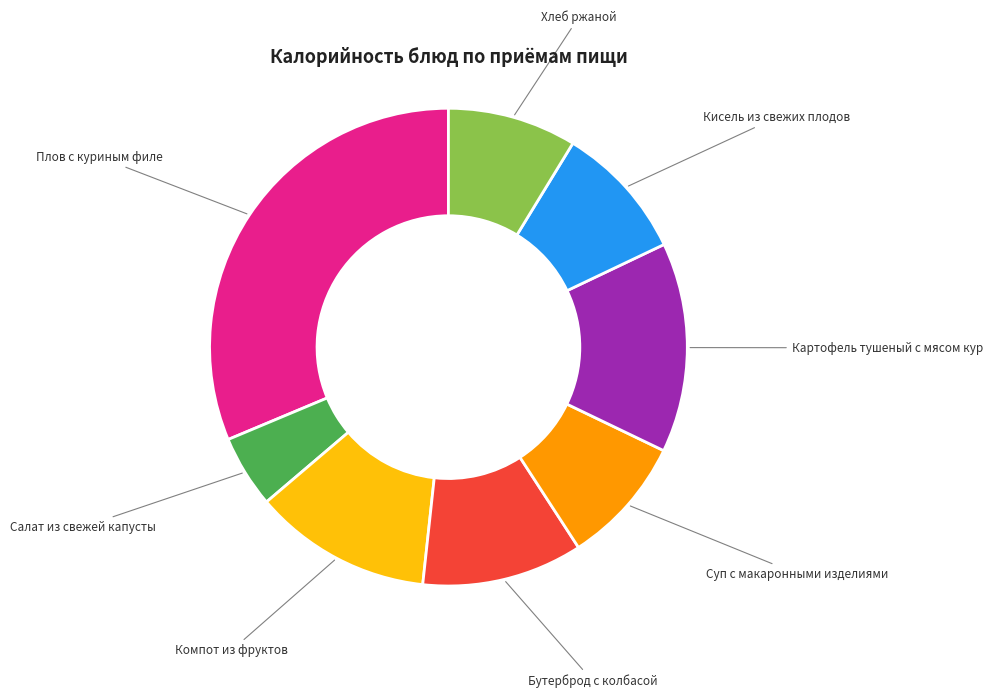

Do Картофель тушеный с мясом кур and Плов с куриным филе together represent more than half of the pie?

No